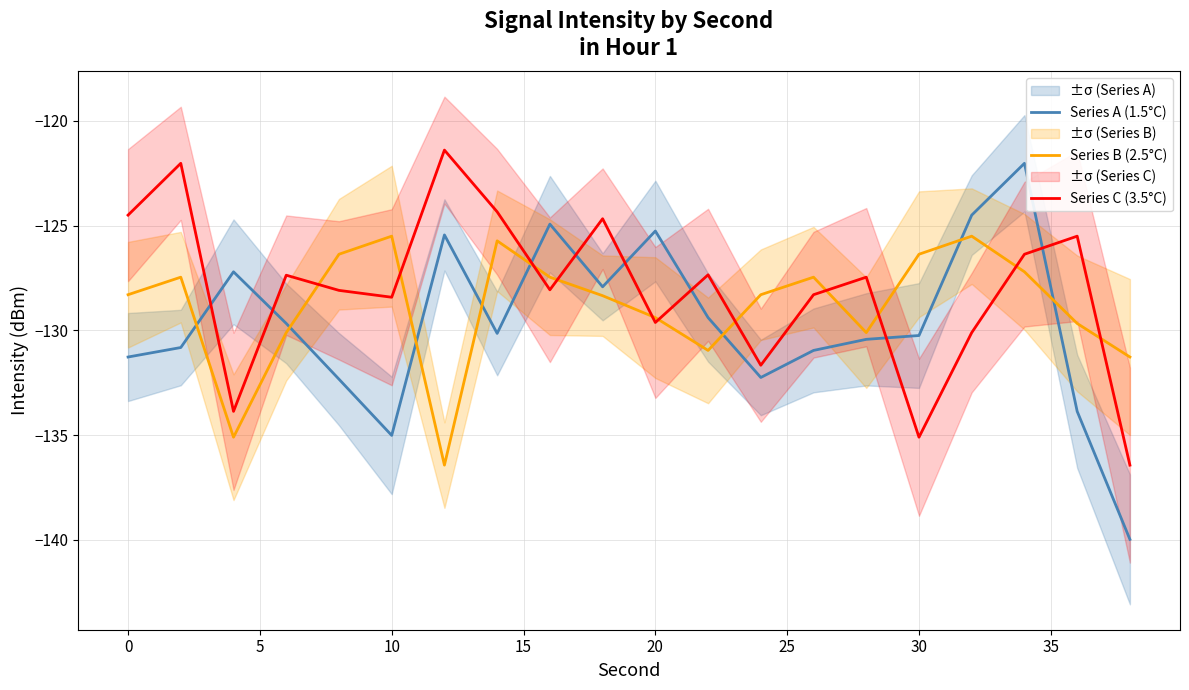

Which series has the largest range (max minus min)?

Series A (1.5°C)